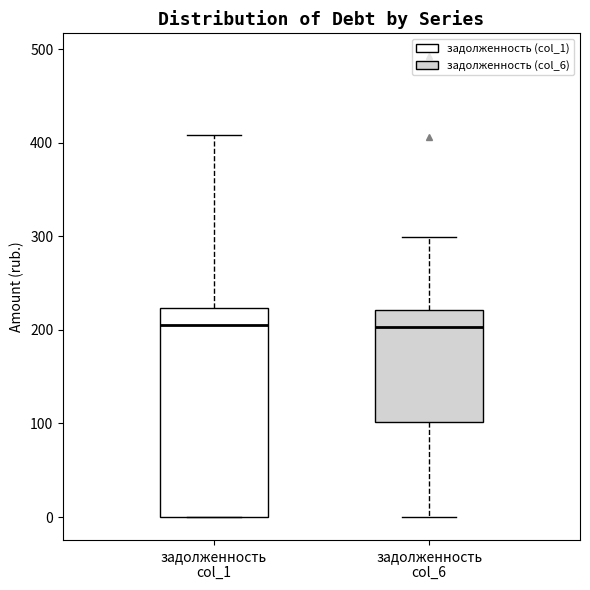

Where is the lower edge of the box for задолженность col_6 on the y-axis? The values are not printed on the chart, so give them approximately, as read against the axis.

100